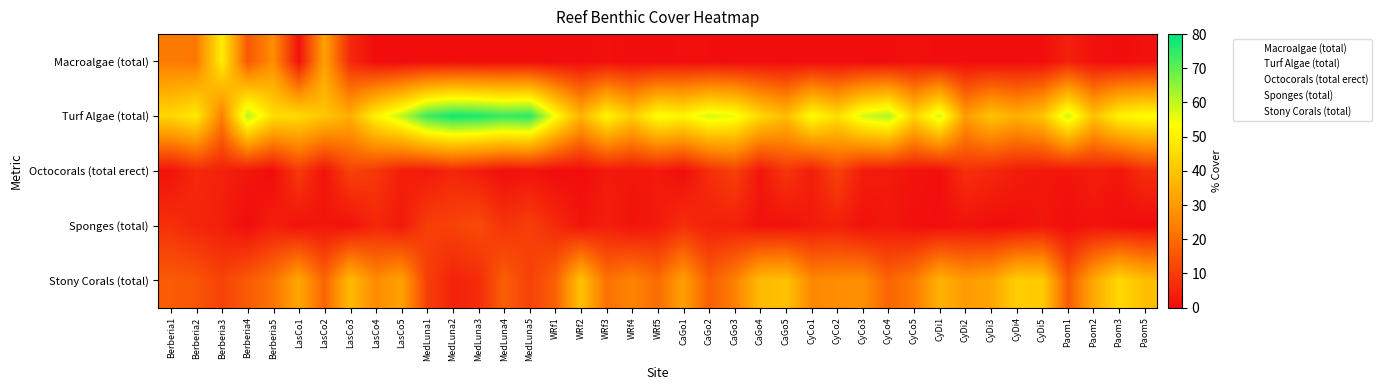

Reading left to right, list all the values displayed in this chart.

Macroalgae (total): Berberia1=23.1	Berberia2=22.6	Berberia3=49.4	Berberia4=15.6	Berberia5=27.2	LasCo1=1.2	LasCo2=31.6	LasCo3=6.0	LasCo4=0.0	LasCo5=0.0	MedLuna1=0.0	MedLuna2=0.3	MedLuna3=0.0	MedLuna4=0.0	MedLuna5=0.0	WRf1=0.0	WRf2=0.0	WRf3=0.8	WRf4=0.0	WRf5=0.0	CaGo1=0.5	CaGo2=0.3	CaGo3=0.0	CaGo4=0.0	CaGo5=0.0	CyCo1=0.0	CyCo2=0.0	CyCo3=0.0	CyCo4=0.0	CyCo5=0.9	CyDi1=0.0	CyDi2=0.0	CyDi3=0.0	CyDi4=0.0	CyDi5=0.2	Paom1=4.1	Paom2=1.1	Paom3=0.0	Paom5=1.1
Turf Algae (total): Berberia1=44.0	Berberia2=48.8	Berberia3=23.9	Berberia4=61.2	Berberia5=45.6	LasCo1=44.9	LasCo2=40.1	LasCo3=34.7	LasCo4=50.6	LasCo5=60.1	MedLuna1=73.6	MedLuna2=78.0	MedLuna3=76.9	MedLuna4=74.2	MedLuna5=75.6	WRf1=53.8	WRf2=35.6	WRf3=51.2	WRf4=41.5	WRf5=53.8	CaGo1=51.3	CaGo2=57.6	CaGo3=55.3	CaGo4=44.3	CaGo5=37.7	CyCo1=53.5	CyCo2=45.6	CyCo3=58.0	CyCo4=62.0	CyCo5=43.2	CyDi1=58.3	CyDi2=30.3	CyDi3=39.5	CyDi4=34.8	CyDi5=39.6	Paom1=58.9	Paom2=39.0	Paom3=50.9	Paom5=53.6
Octocorals (total erect): Berberia1=1.3	Berberia2=6.0	Berberia3=4.3	Berberia4=2.0	Berberia5=0.0	LasCo1=9.6	LasCo2=1.5	LasCo3=11.3	LasCo4=9.1	LasCo5=4.0	MedLuna1=2.7	MedLuna2=5.4	MedLuna3=3.2	MedLuna4=0.5	MedLuna5=1.4	WRf1=0.0	WRf2=0.0	WRf3=2.6	WRf4=2.1	WRf5=2.6	CaGo1=0.3	CaGo2=6.9	CaGo3=11.0	CaGo4=2.0	CaGo5=8.7	CyCo1=3.6	CyCo2=11.4	CyCo3=3.4	CyCo4=2.7	CyCo5=1.5	CyDi1=0.6	CyDi2=7.4	CyDi3=5.7	CyDi4=3.2	CyDi5=2.4	Paom1=1.9	Paom2=3.5	Paom3=2.2	Paom5=7.1
Sponges (total): Berberia1=7.4	Berberia2=5.2	Berberia3=3.7	Berberia4=0.2	Berberia5=3.9	LasCo1=1.3	LasCo2=2.1	LasCo3=1.0	LasCo4=5.7	LasCo5=2.7	MedLuna1=10.4	MedLuna2=11.2	MedLuna3=13.0	MedLuna4=8.2	MedLuna5=10.4	WRf1=6.2	WRf2=1.7	WRf3=4.0	WRf4=1.5	WRf5=2.9	CaGo1=7.1	CaGo2=4.4	CaGo3=4.2	CaGo4=1.3	CaGo5=1.1	CyCo1=3.0	CyCo2=4.0	CyCo3=1.1	CyCo4=2.6	CyCo5=0.8	CyDi1=0.4	CyDi2=1.5	CyDi3=0.4	CyDi4=0.7	CyDi5=2.2	Paom1=0.4	Paom2=1.6	Paom3=0.4	Paom5=0.0
Stony Corals (total): Berberia1=16.5	Berberia2=15.3	Berberia3=11.2	Berberia4=16.3	Berberia5=21.5	LasCo1=33.0	LasCo2=18.1	LasCo3=37.5	LasCo4=26.4	LasCo5=31.7	MedLuna1=10.8	MedLuna2=4.6	MedLuna3=6.5	MedLuna4=17.2	MedLuna5=10.9	WRf1=17.6	WRf2=39.2	WRf3=21.1	WRf4=25.0	WRf5=20.1	CaGo1=31.3	CaGo2=16.9	CaGo3=24.2	CaGo4=37.5	CaGo5=39.1	CyCo1=25.9	CyCo2=26.9	CyCo3=27.2	CyCo4=18.4	CyCo5=23.3	CyDi1=35.4	CyDi2=30.2	CyDi3=32.2	CyDi4=41.9	CyDi5=41.5	Paom1=16.0	Paom2=33.3	Paom3=44.7	Paom5=38.1